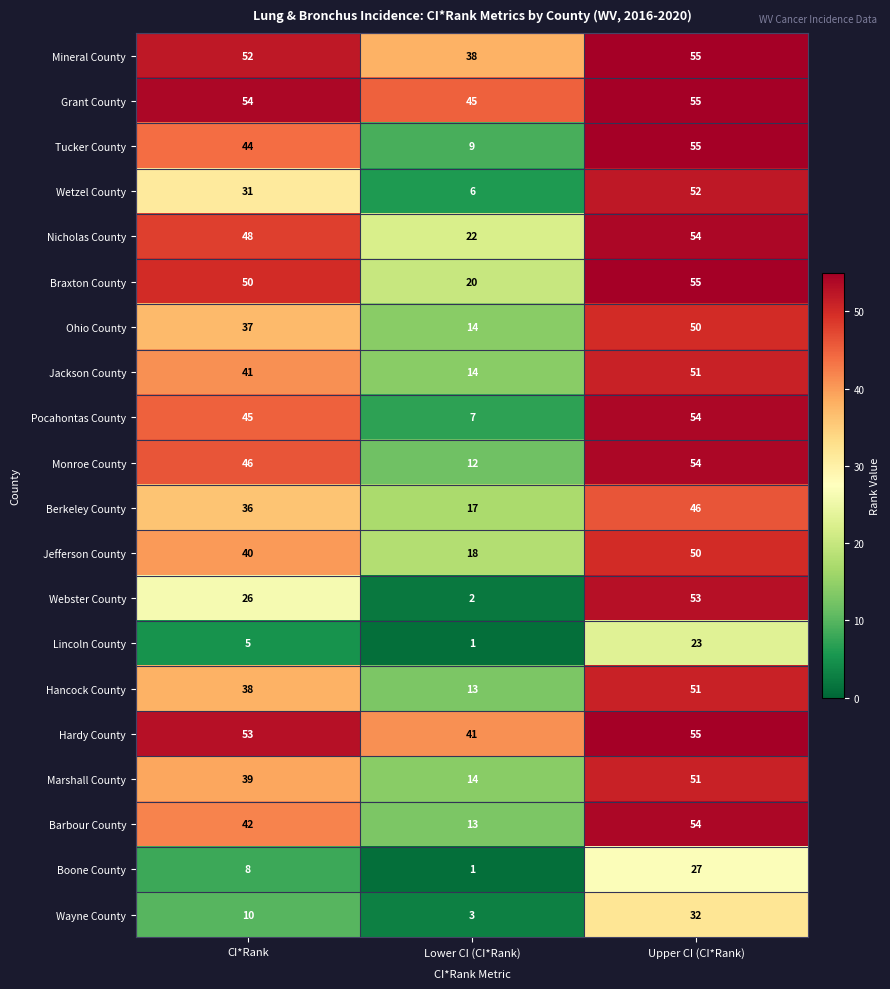

What is the average value of the Ohio County series?

34